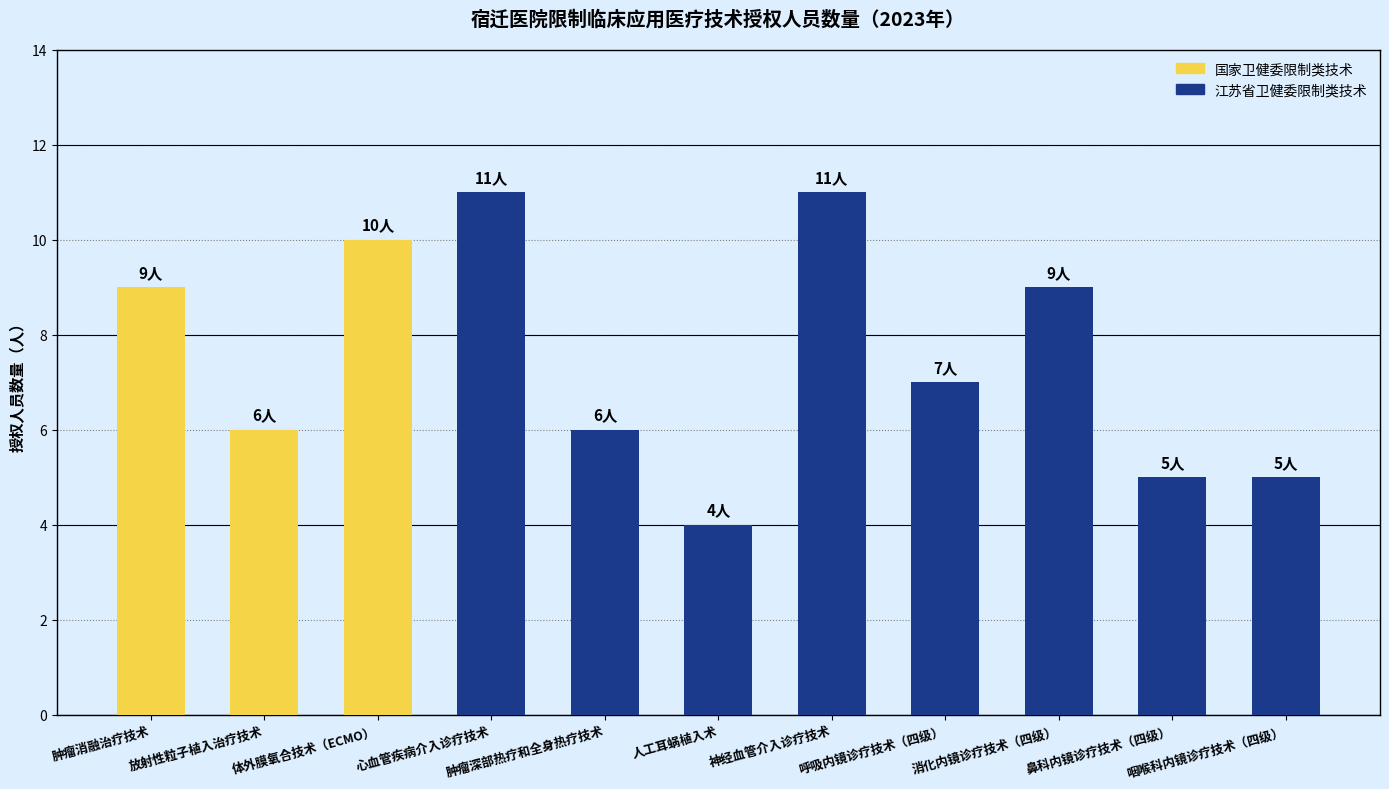

What is the average value?

8